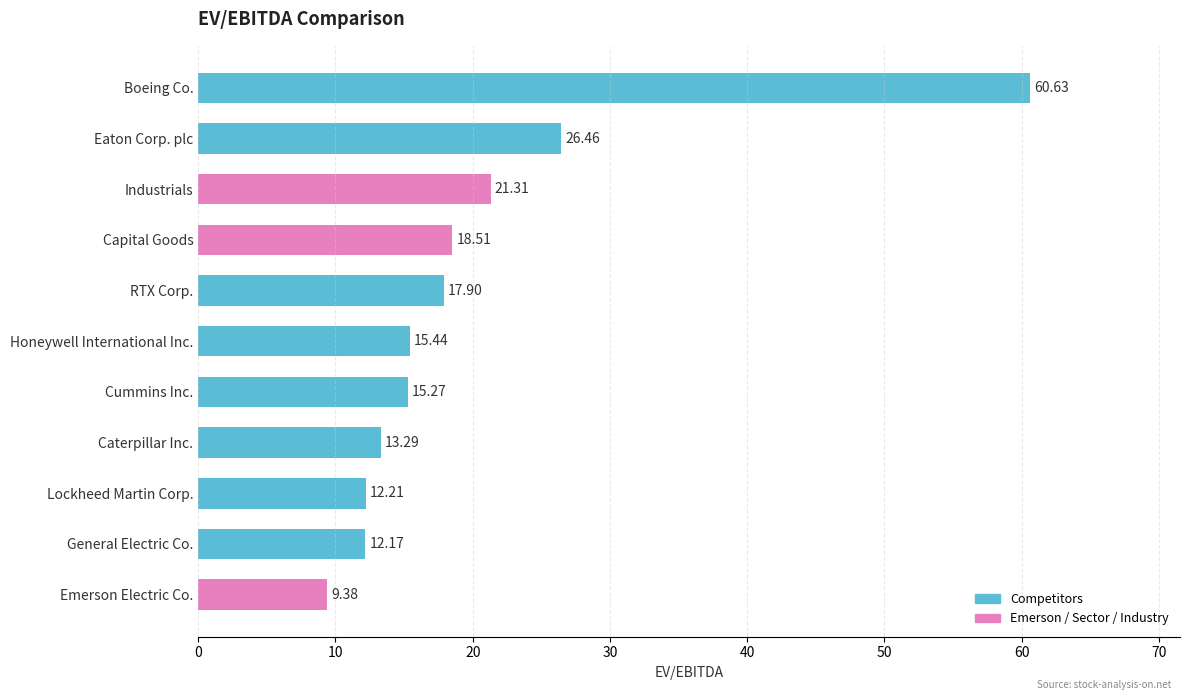

What is the sum of the values at Capital Goods and Honeywell International Inc.?

34.0